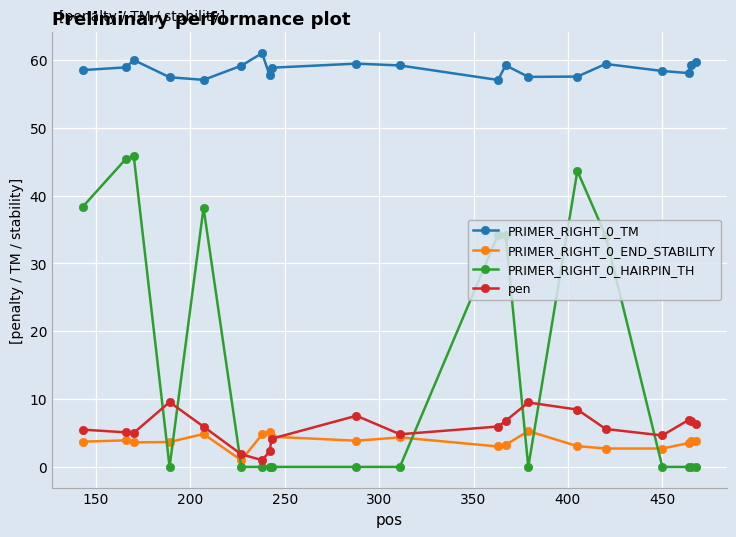

What is the value of the pen point at the 17th from the left?

4.6